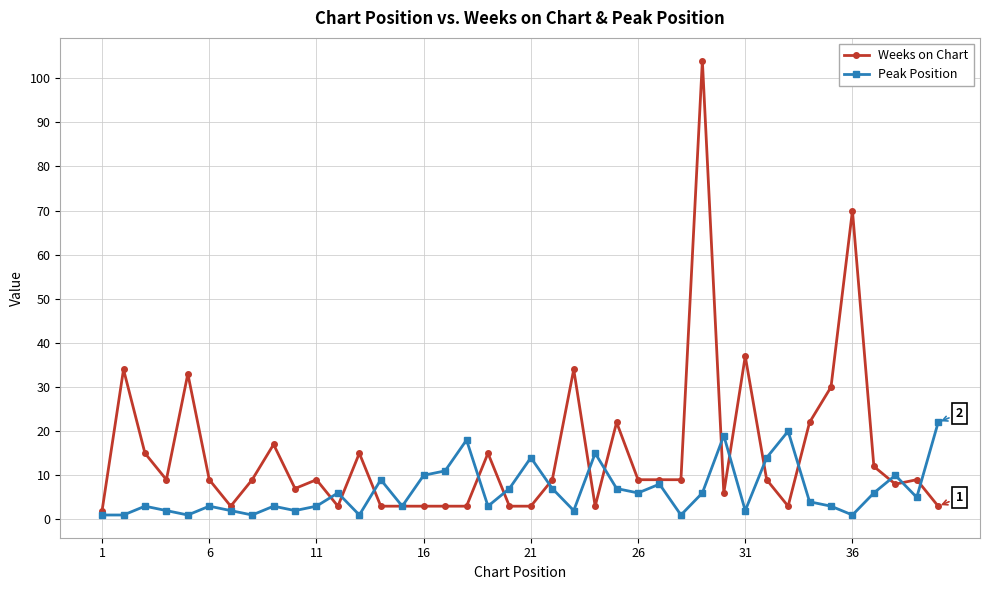

True or false: Peak Position and Weeks on Chart cross at least once.

True